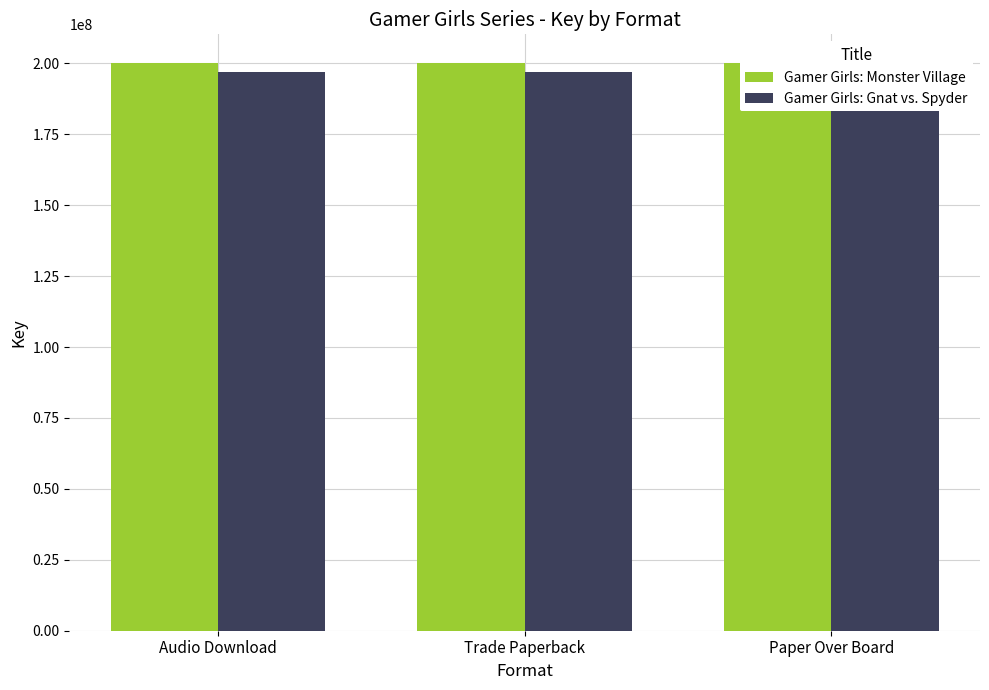

List the series in order of their peak value, lowest first.

Gamer Girls: Gnat vs. Spyder, Gamer Girls: Monster Village